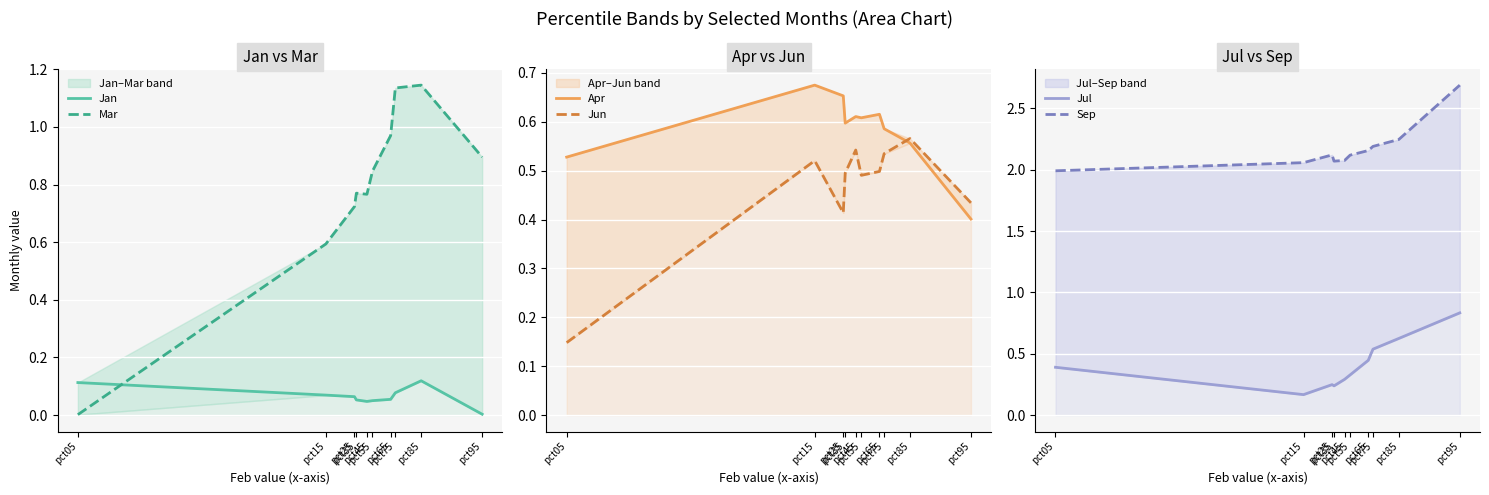

How many intersections are there between Jul and Apr?

1